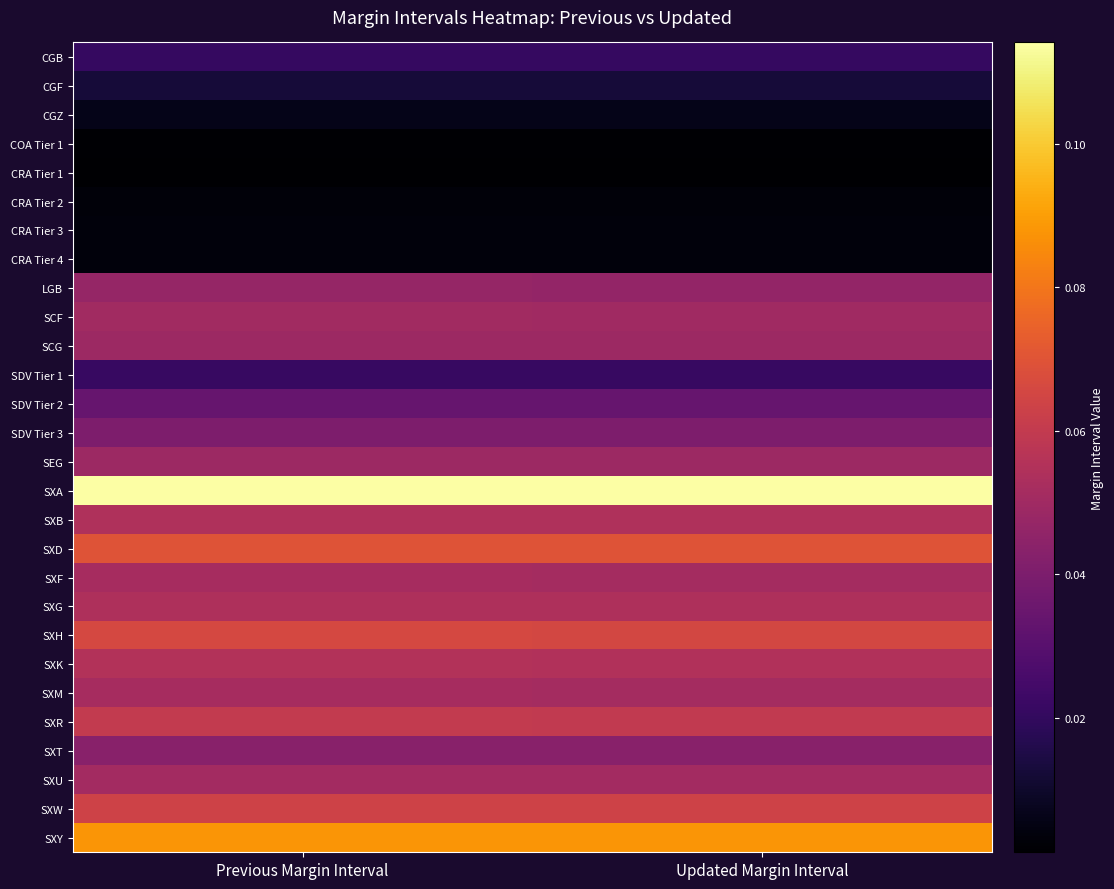

Between Updated Margin Interval and Previous Margin Interval, which is larger?

Previous Margin Interval